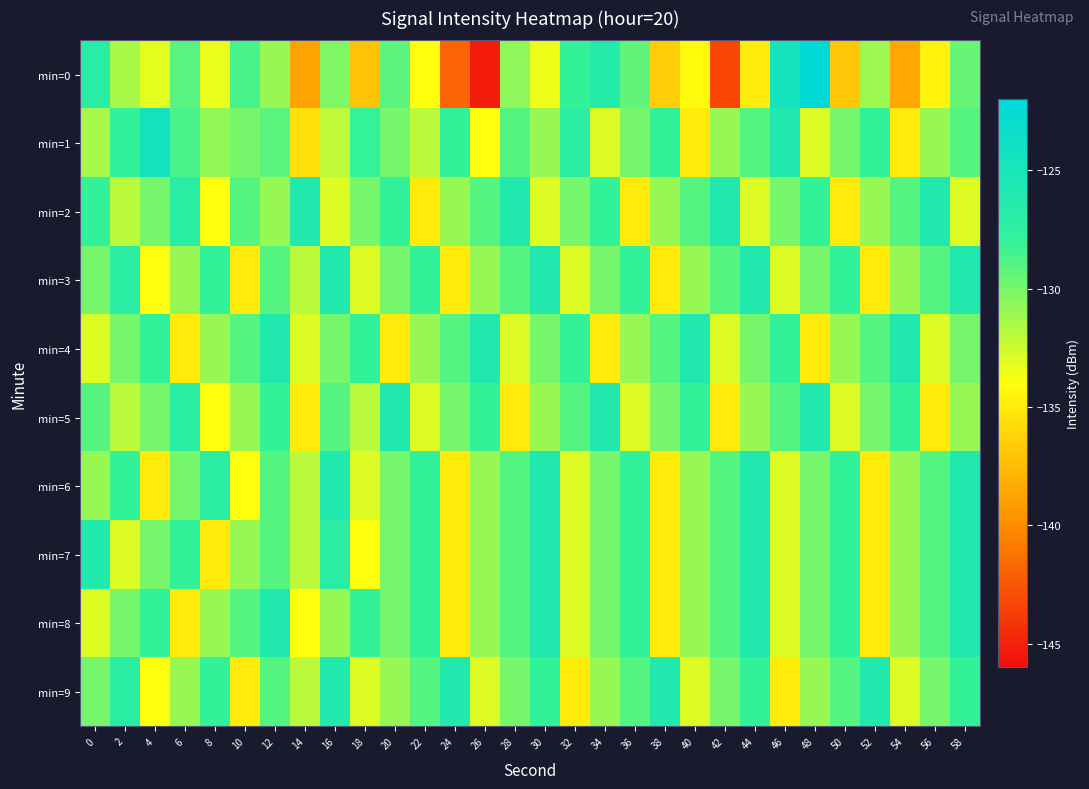

What is the spread (max minus min) of values at 12?

5.0